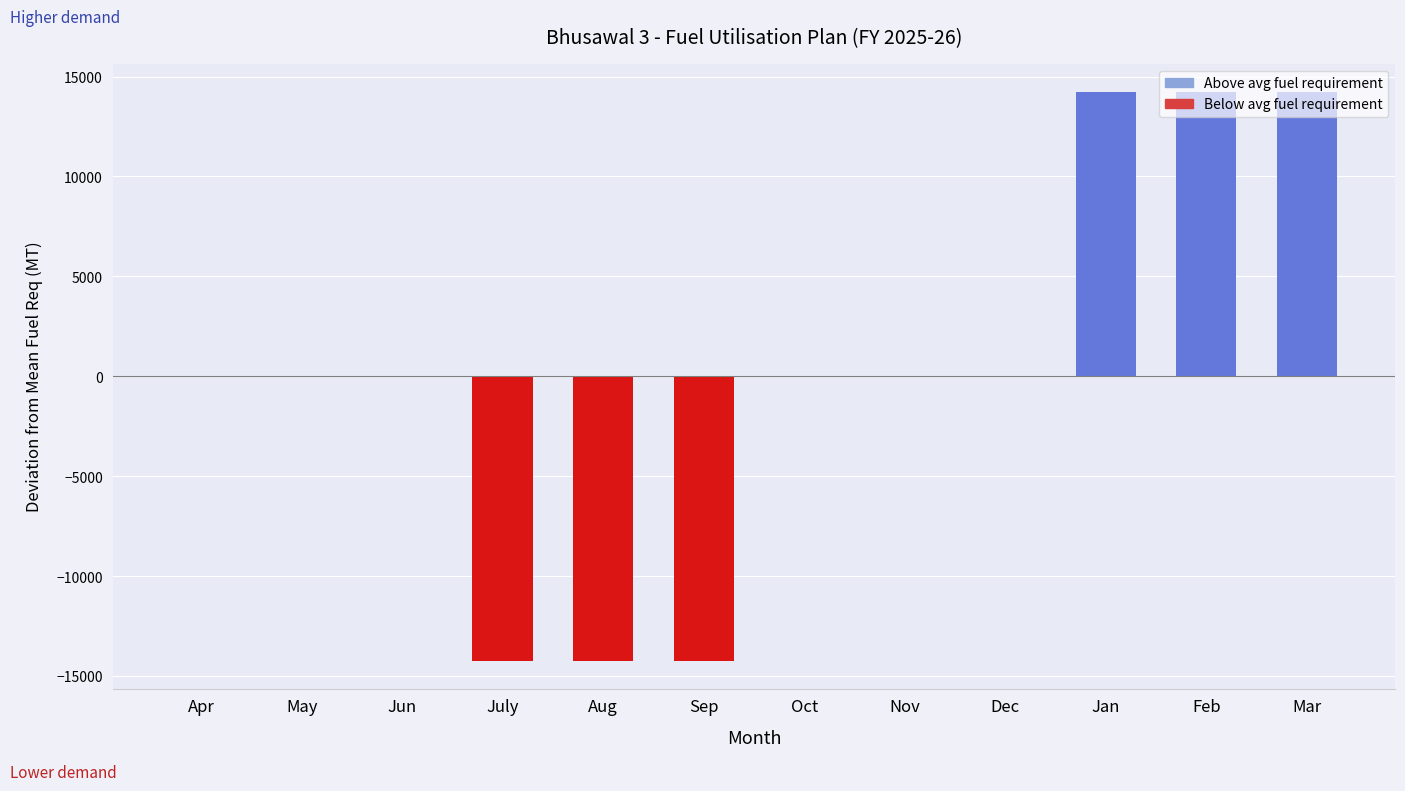

How many data points does each series have?

12